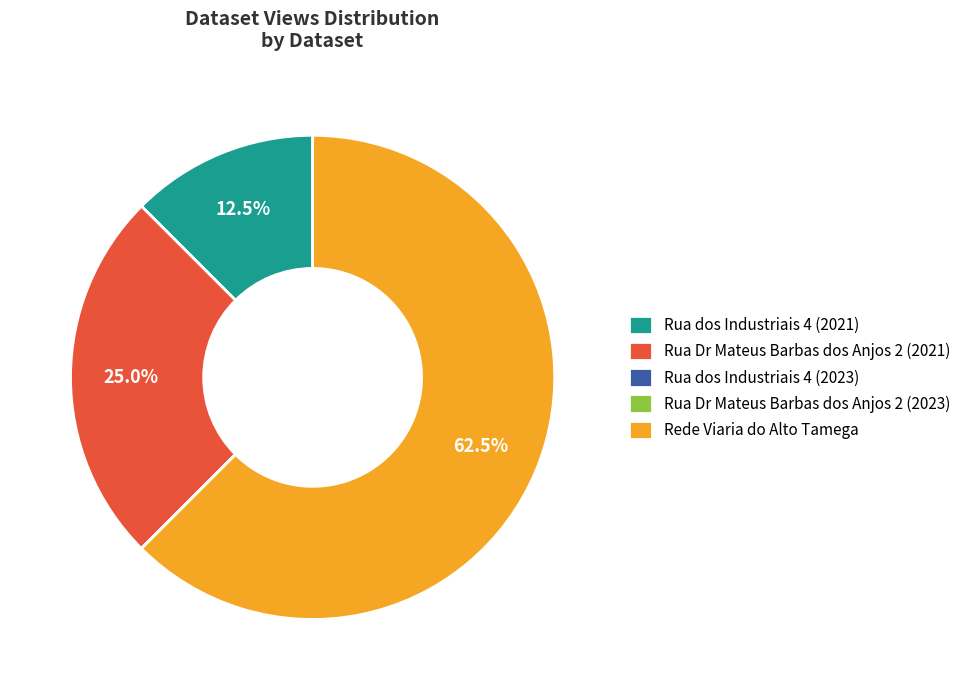

What is the largest slice in the pie chart?

Rede Viaria do Alto Tamega